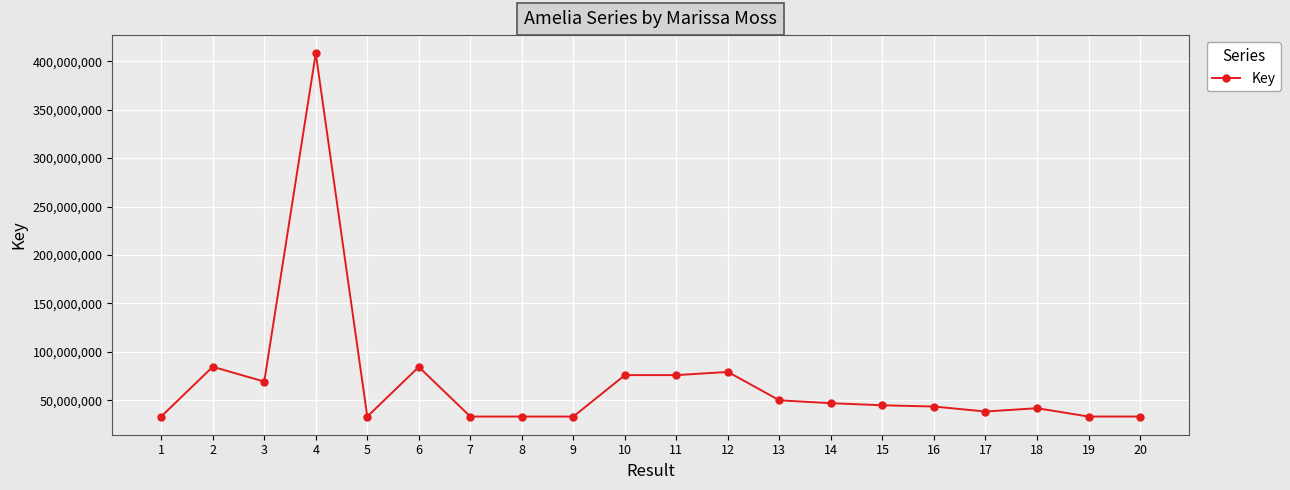

How many series are shown in this chart?

1